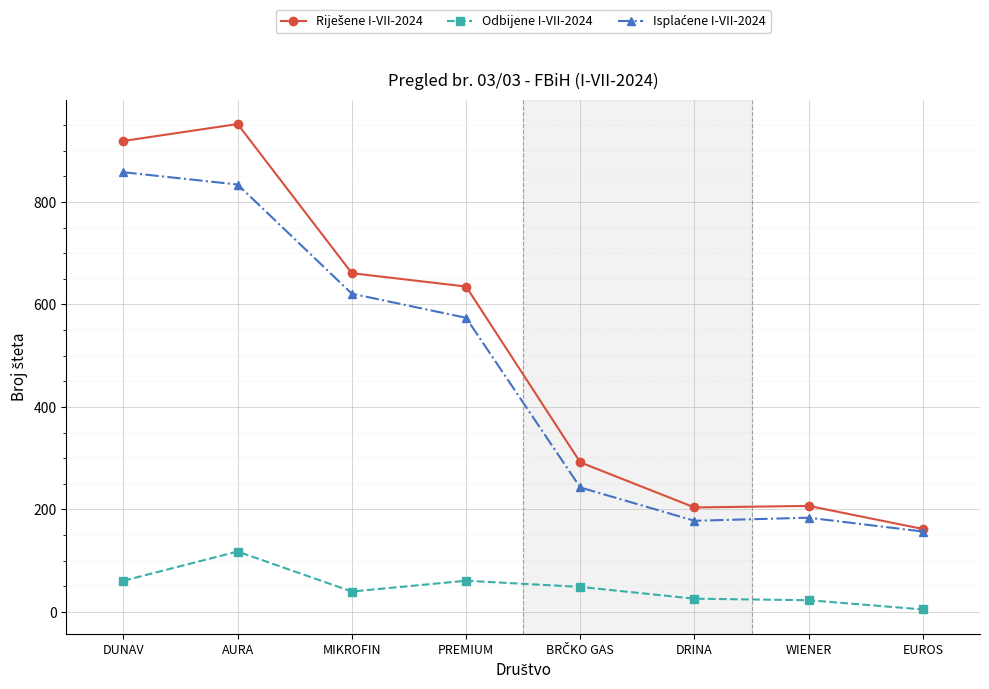

What is the total value across all series at DRINA?

408